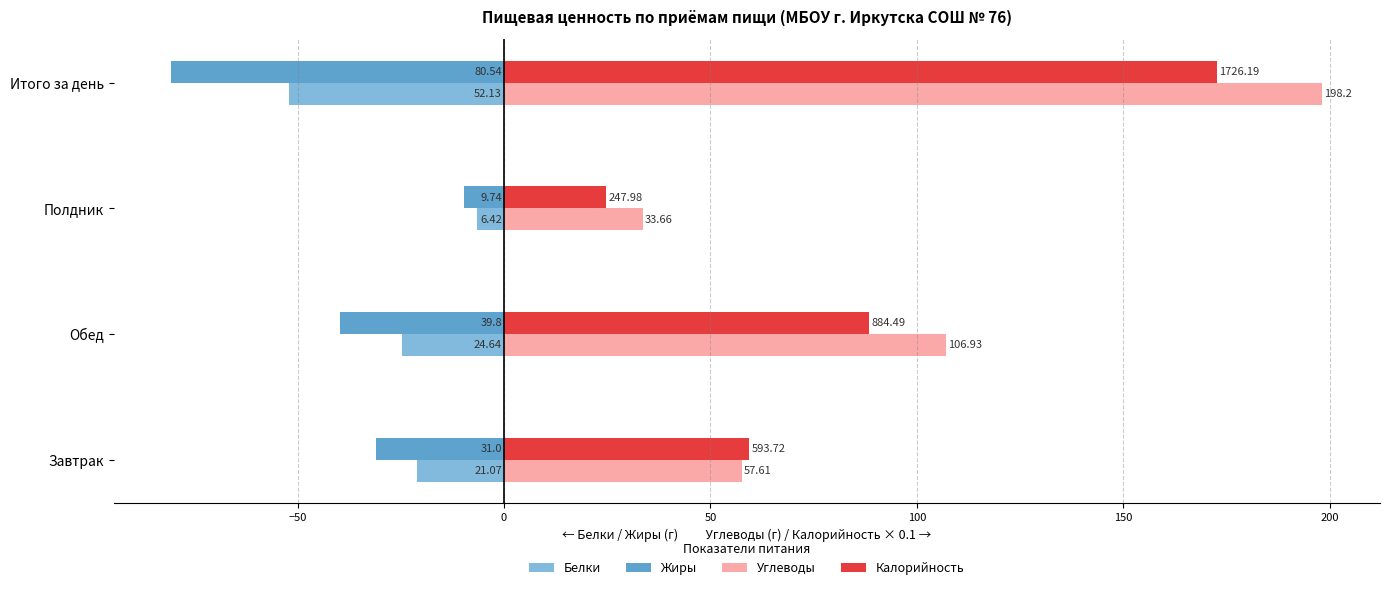

What are all the series names shown in the legend?

Белки, Жиры, Углеводы, Калорийность